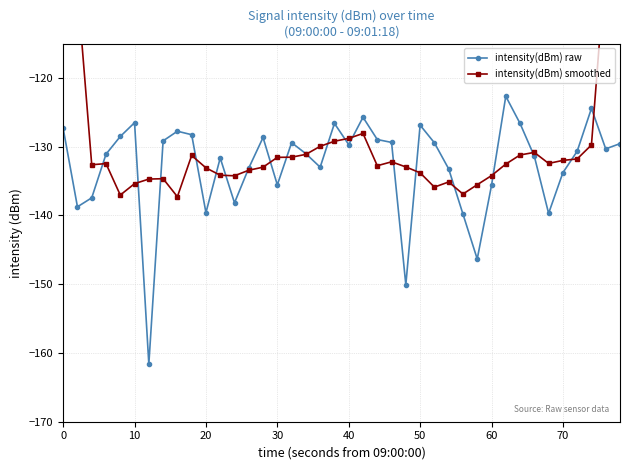

Is it true that intensity(dBm) raw equals -176.3 at 0?

False